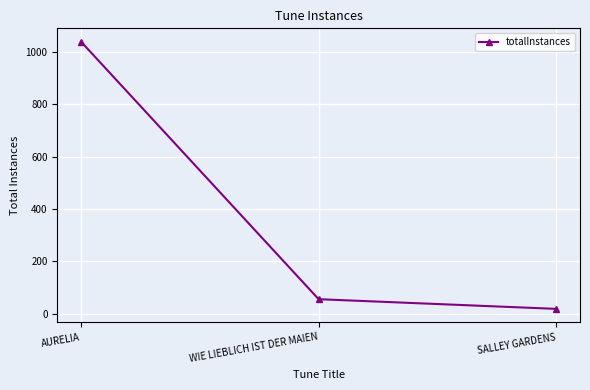

List the labels in order of value, largest first.

AURELIA, WIE LIEBLICH IST DER MAIEN, SALLEY GARDENS